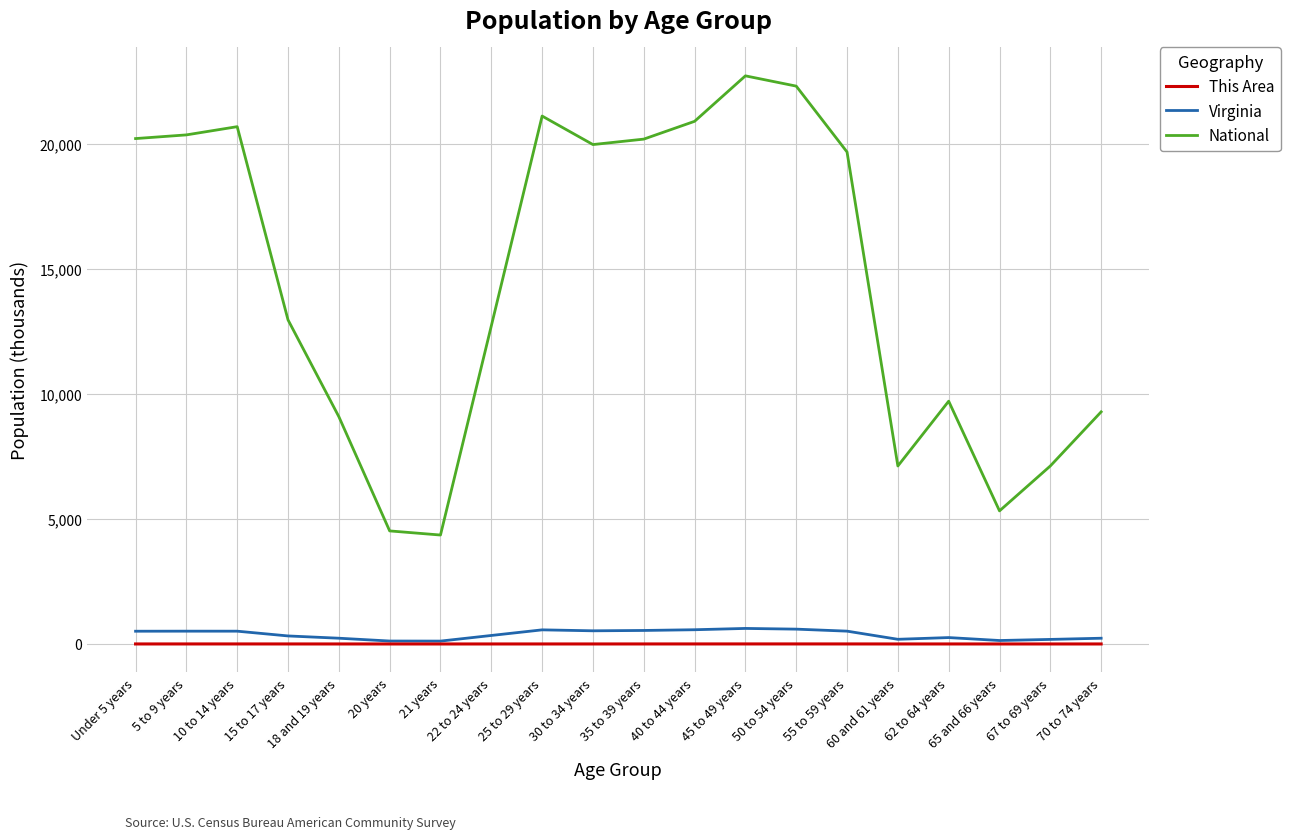

How many values in the Virginia series are below 509?

10